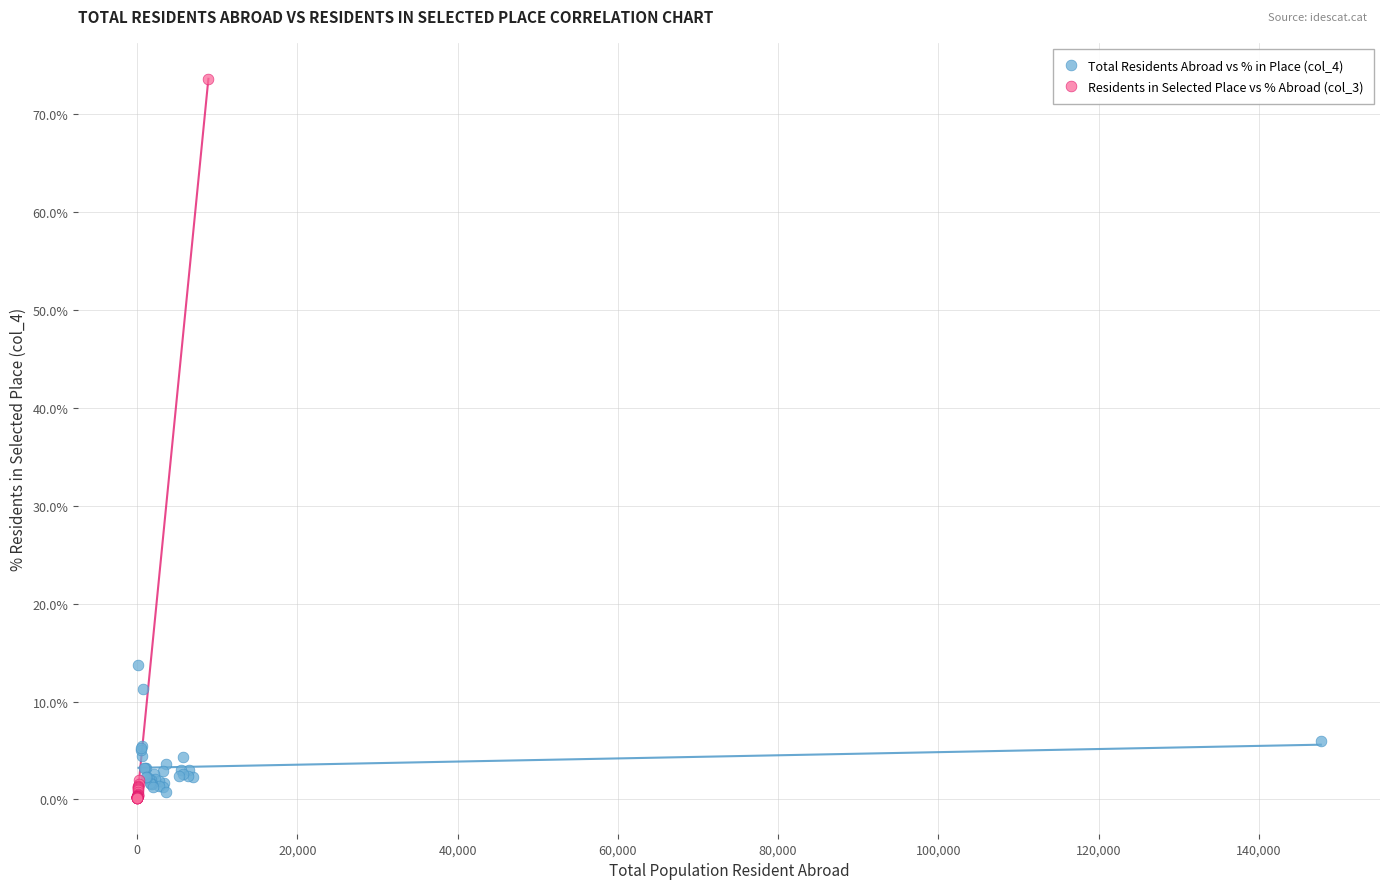

Which series has the largest Y range (max minus min)?

Residents in Selected Place vs % Abroad (col_3)